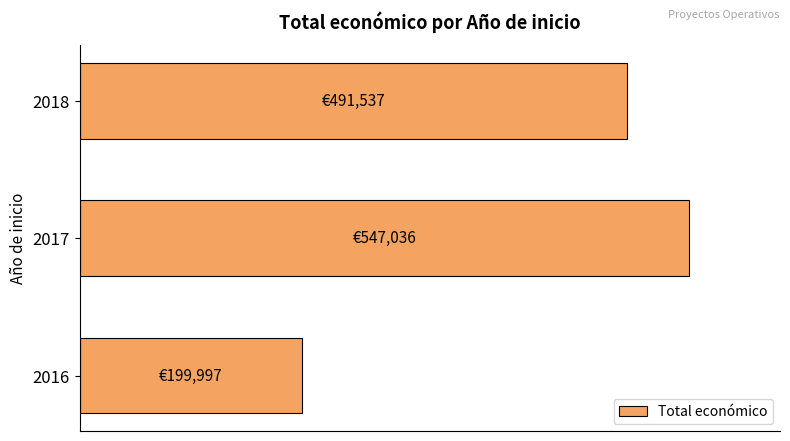

Rank the categories by value from lowest to highest.

2016, 2018, 2017